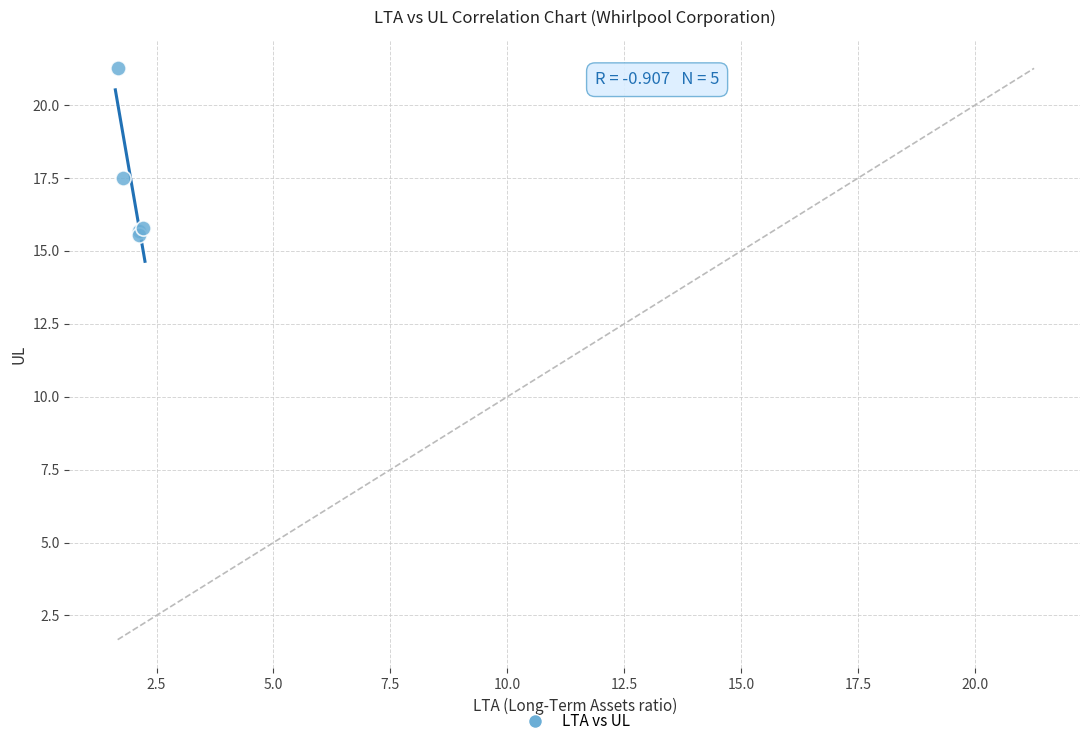

What Y value in the scatter plot is closest to 18?

17.5